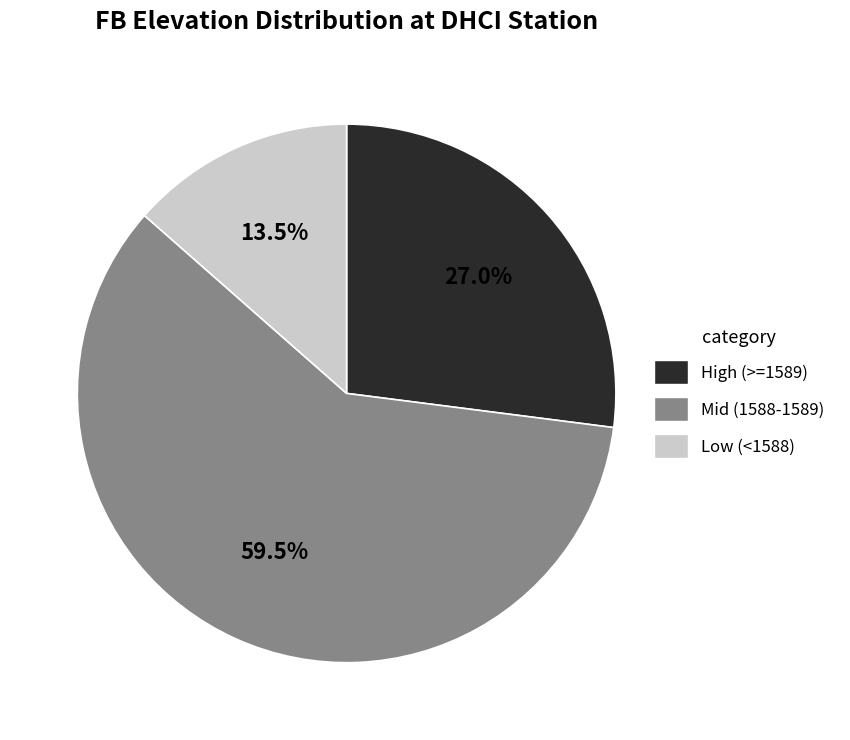

Is there any slice that represents more than half of the pie?

Yes